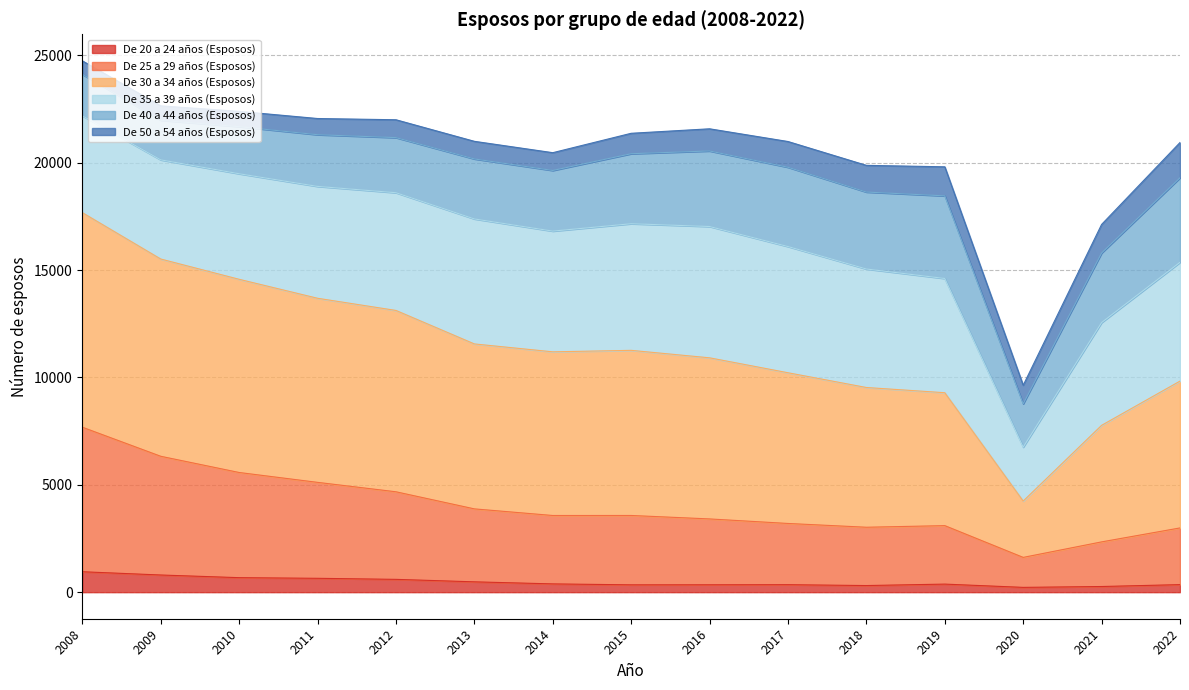

Which has a higher value, 2019 or 2012?

2012